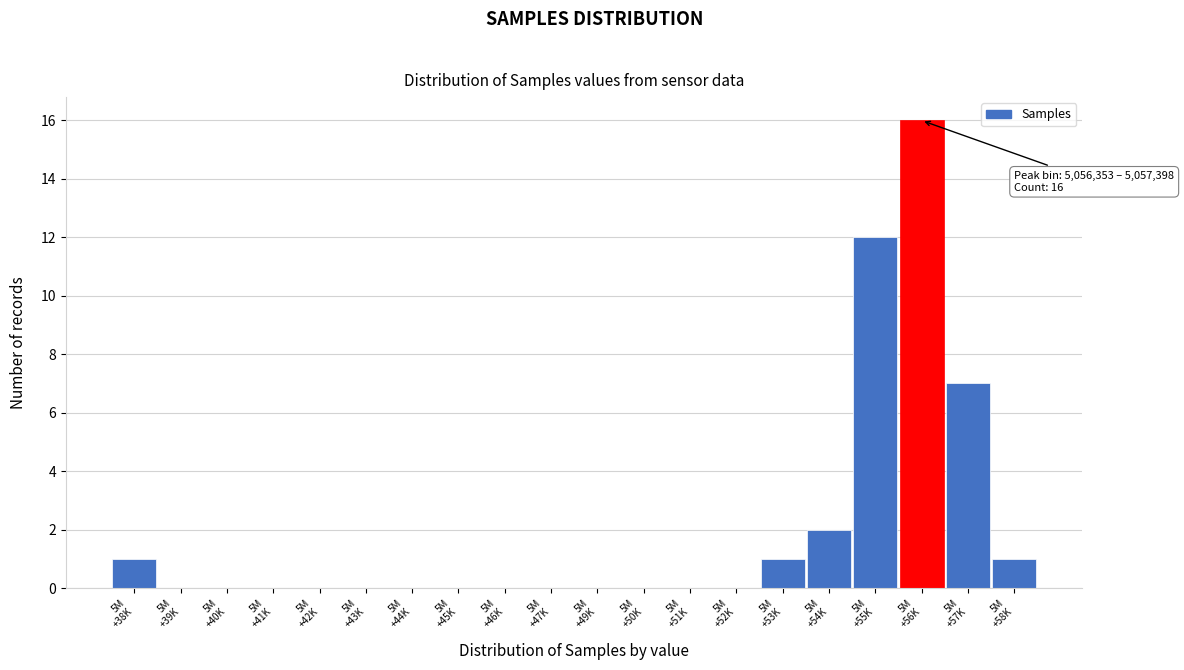

What is the sum of all values?

40